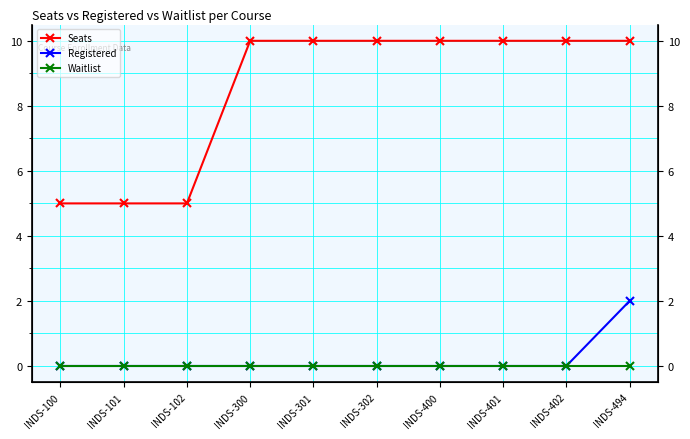

Reading left to right, transcribe all the data shown in this chart.

Seats: INDS-100=5	INDS-101=5	INDS-102=5	INDS-300=10	INDS-301=10	INDS-302=10	INDS-400=10	INDS-401=10	INDS-402=10	INDS-494=10
Registered: INDS-100=0	INDS-101=0	INDS-102=0	INDS-300=0	INDS-301=0	INDS-302=0	INDS-400=0	INDS-401=0	INDS-402=0	INDS-494=2
Waitlist: INDS-100=0	INDS-101=0	INDS-102=0	INDS-300=0	INDS-301=0	INDS-302=0	INDS-400=0	INDS-401=0	INDS-402=0	INDS-494=0